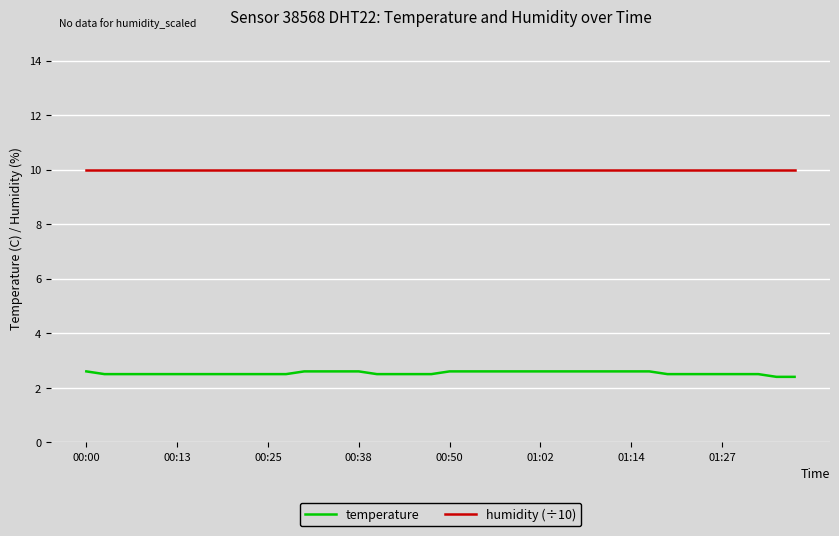

Count the number of categories in the chart.

40